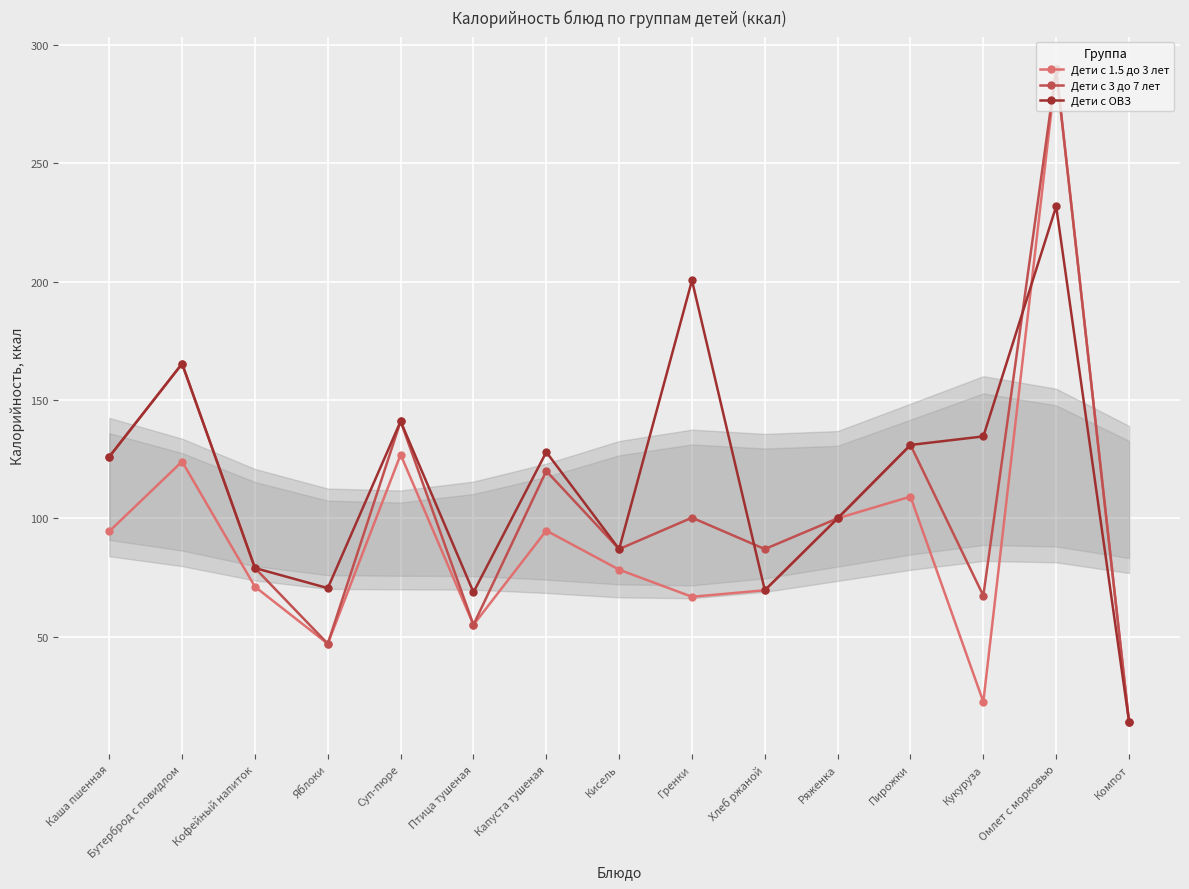

Is the value of Дети с ОВЗ at Яблоки greater than the value of Дети с 3 до 7 лет at Хлеб ржаной?

No